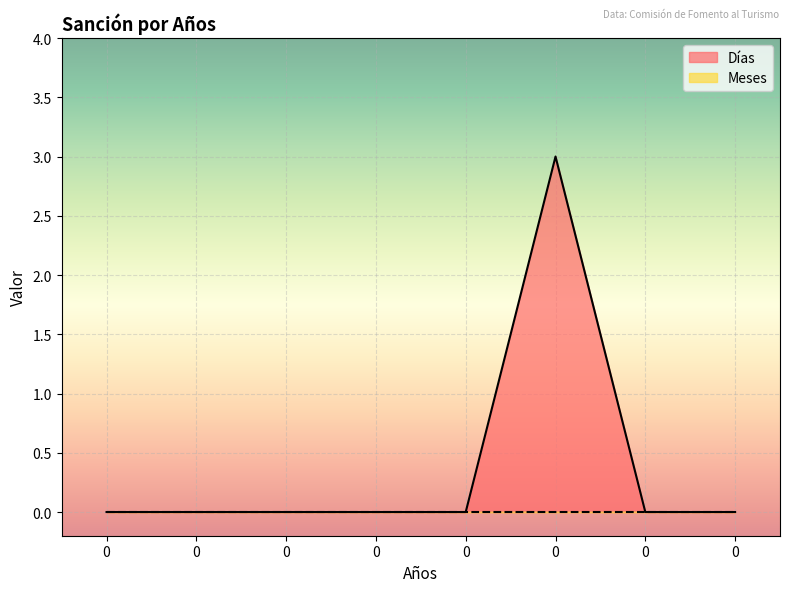

Reading left to right, list all the values displayed in this chart.

0	0	0	0	0	3	0	0